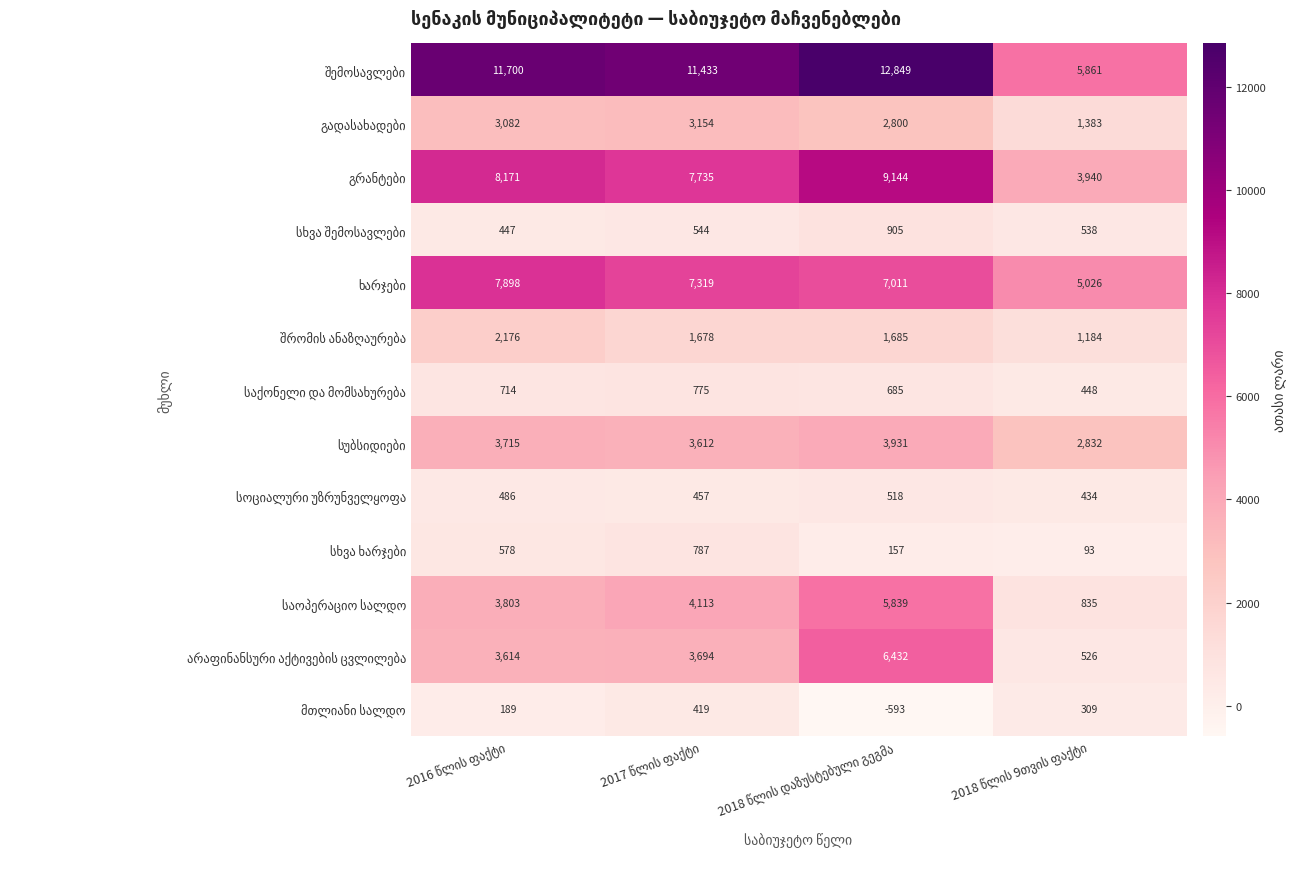

What is the maximum value shown in the chart?

12849